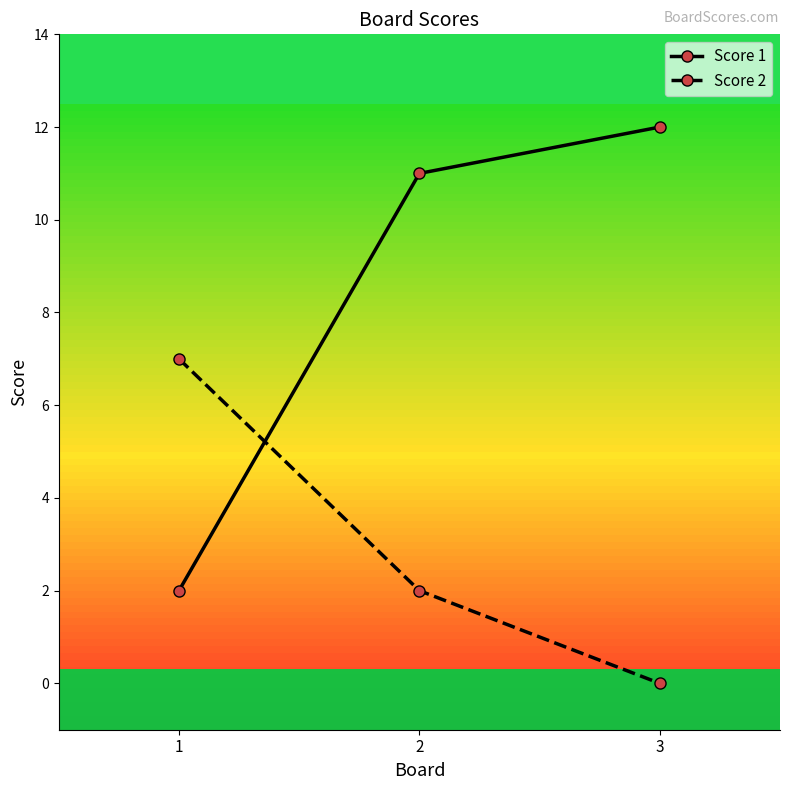

Count the number of data series in this chart.

2